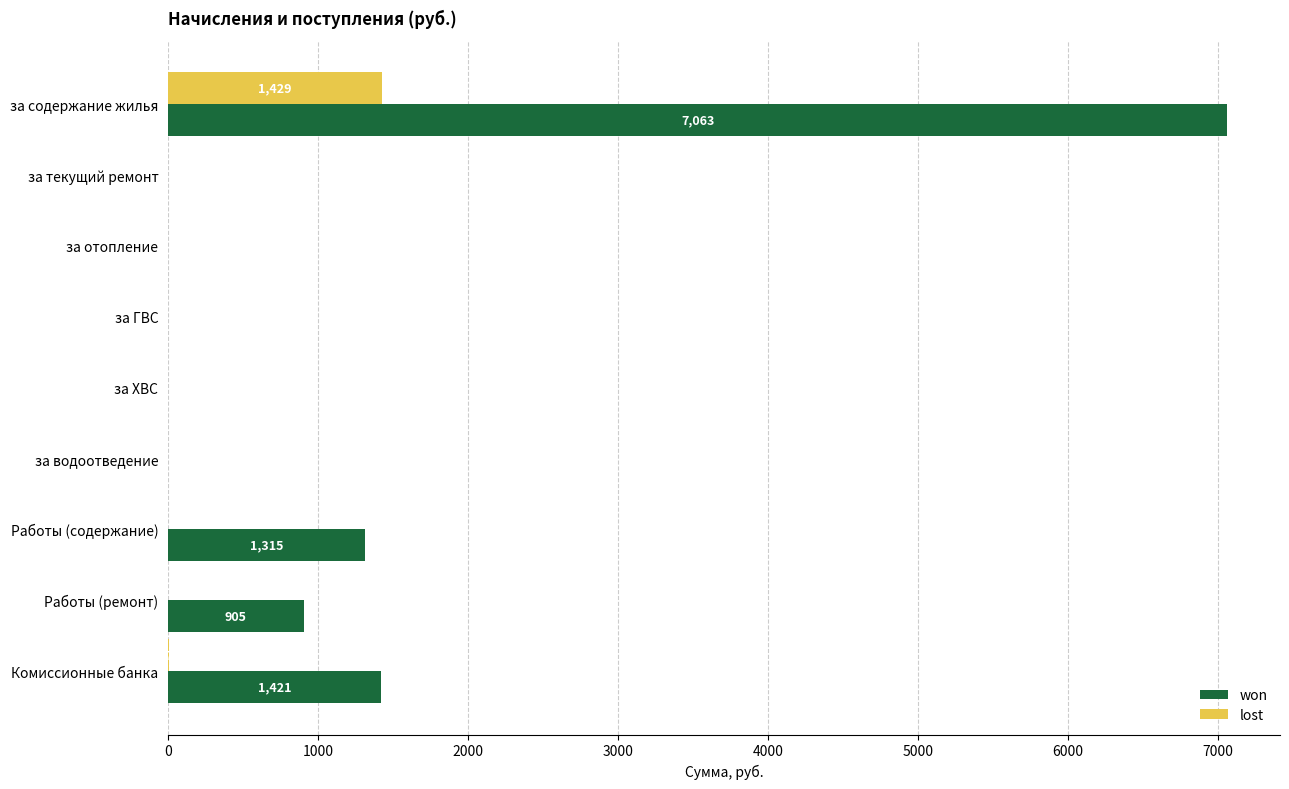

Which series has the largest total across all categories?

won